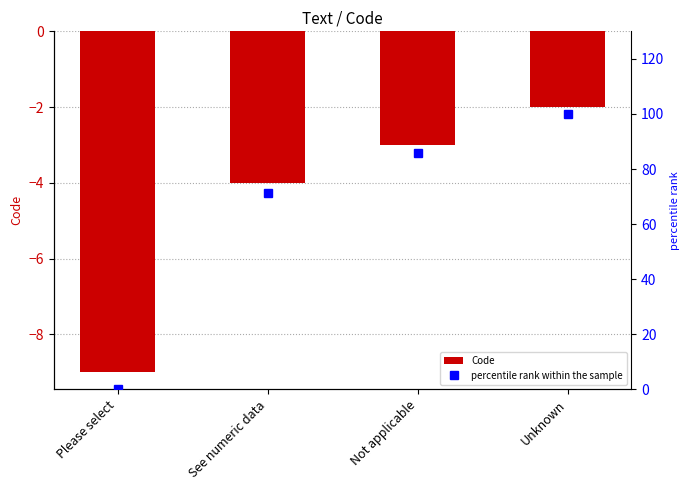

Between Not applicable and See numeric data, which is larger?

Not applicable